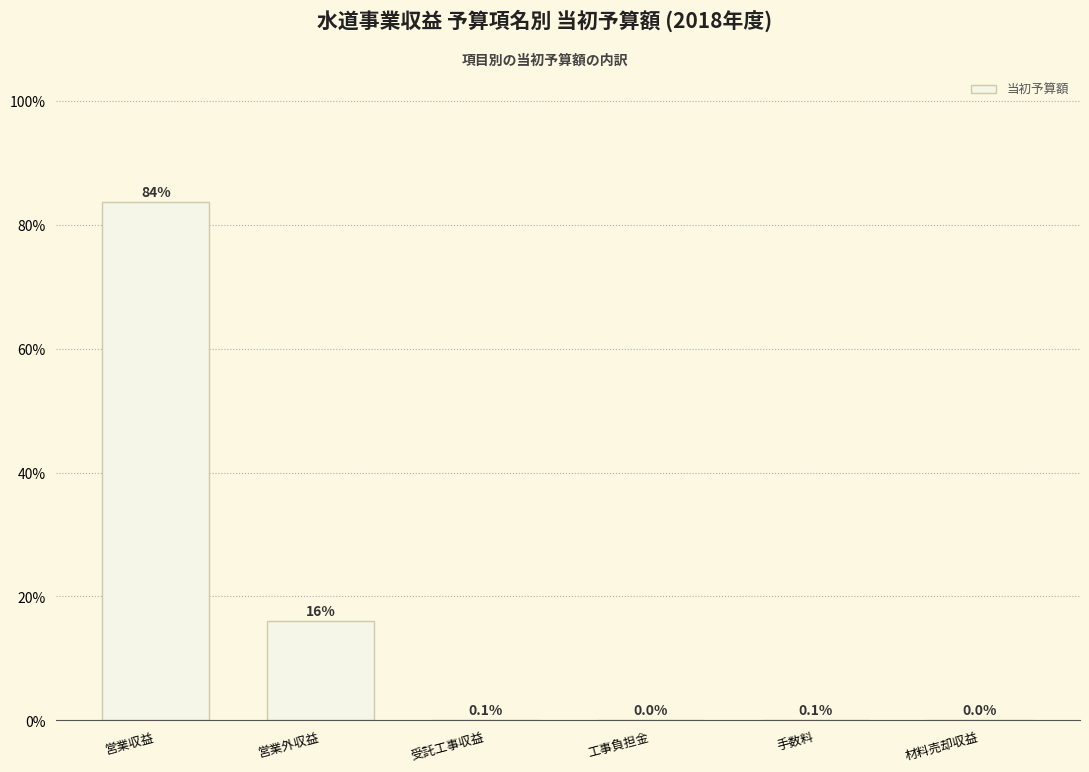

What is the change in value from 営業外収益 to 手数料?

-15.9